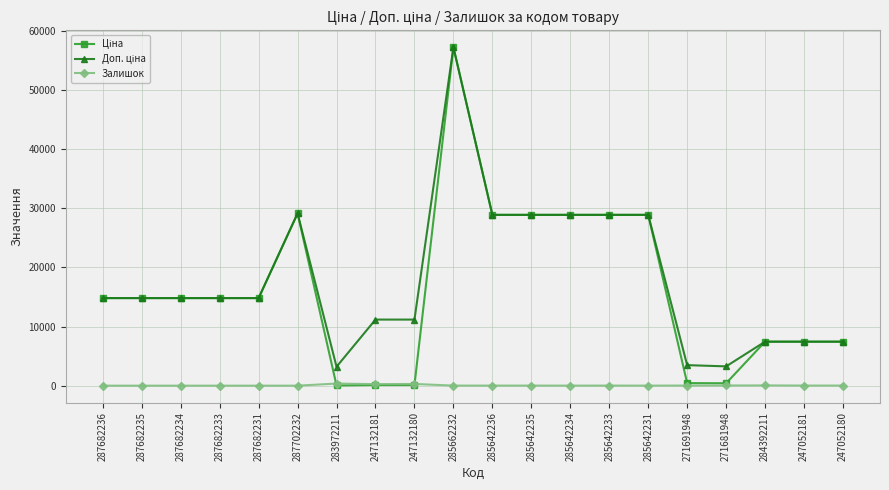

At which category is the sum across all series the highest?

285662232